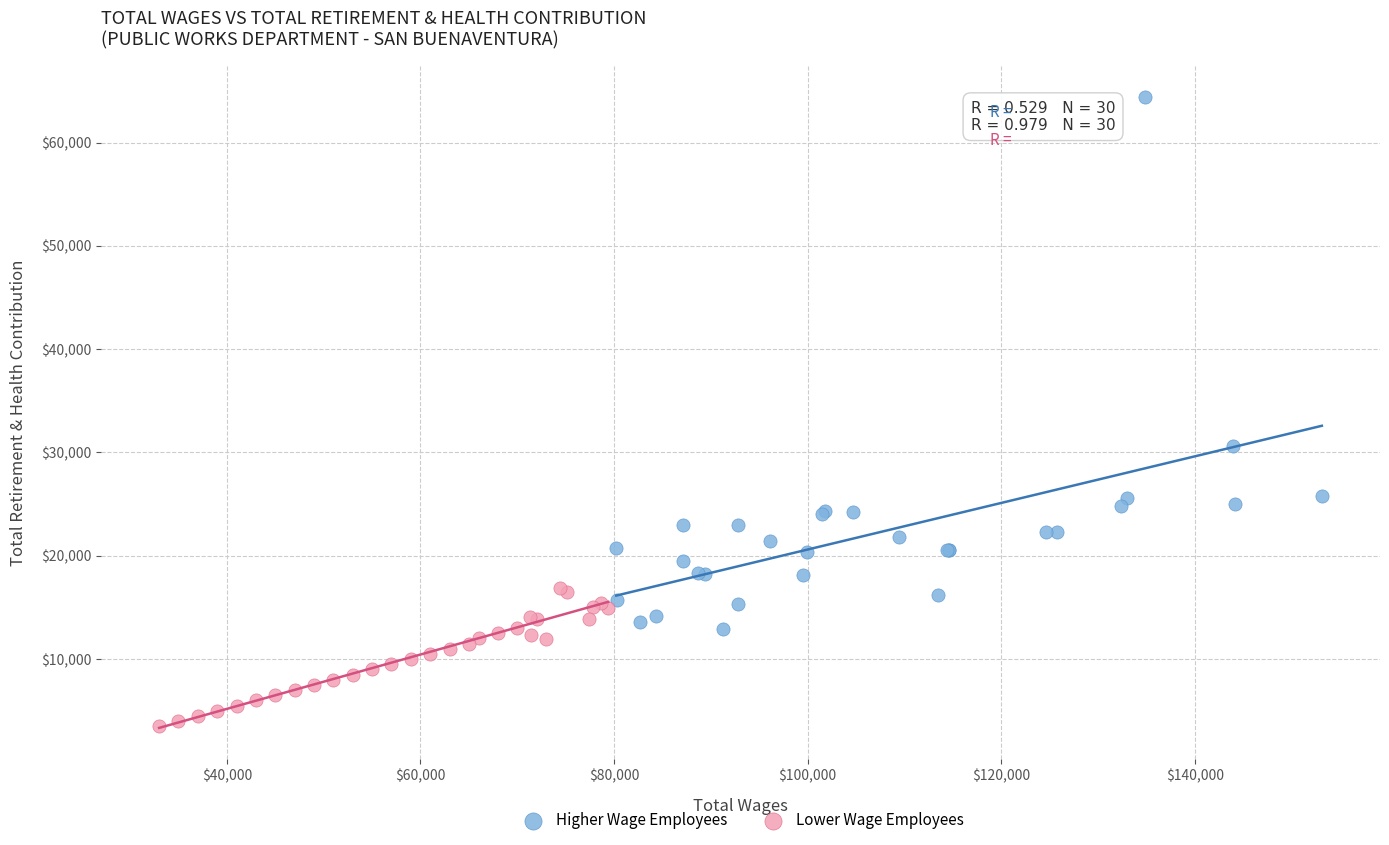

Which series reaches the minimum Y coordinate?

Lower Wage Employees